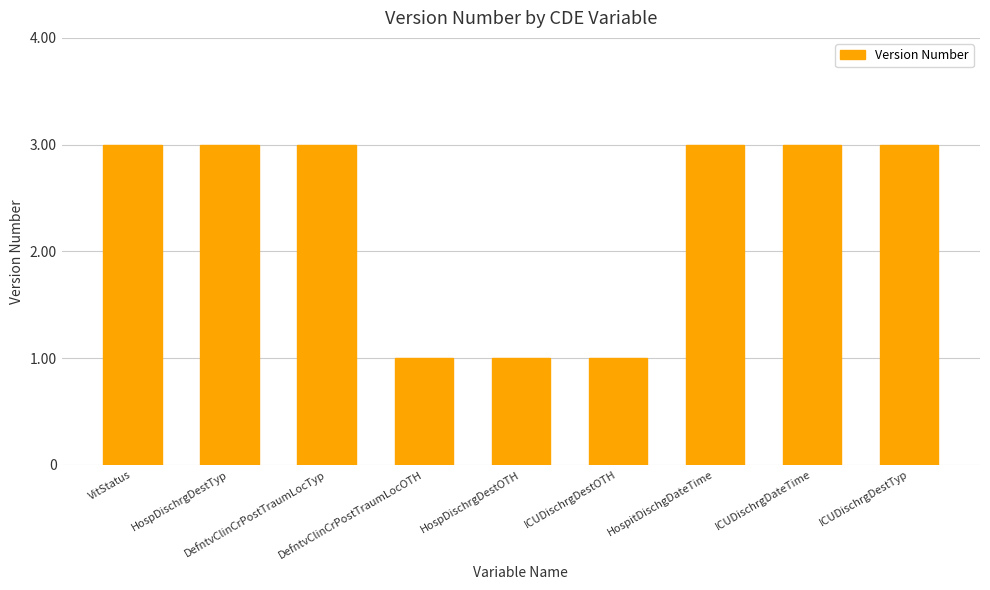

What is the change in value from DefntvClinCrPostTraumLocOTH to HospitDischgDateTime?

+2